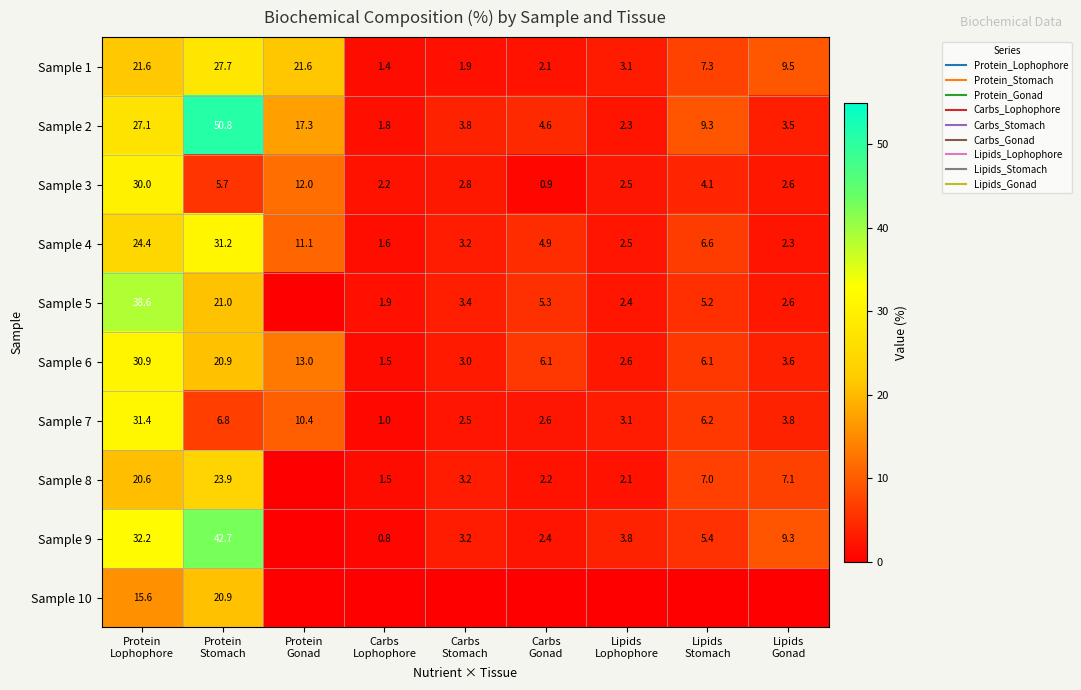

How many data points does each series have?

9